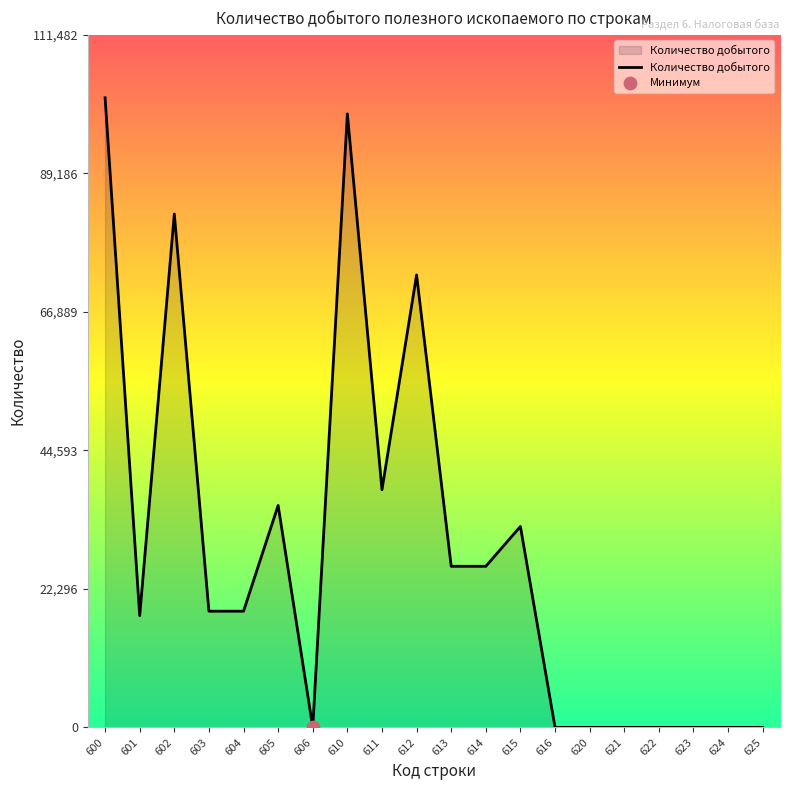

Which has a higher value, 612 or 621?

612